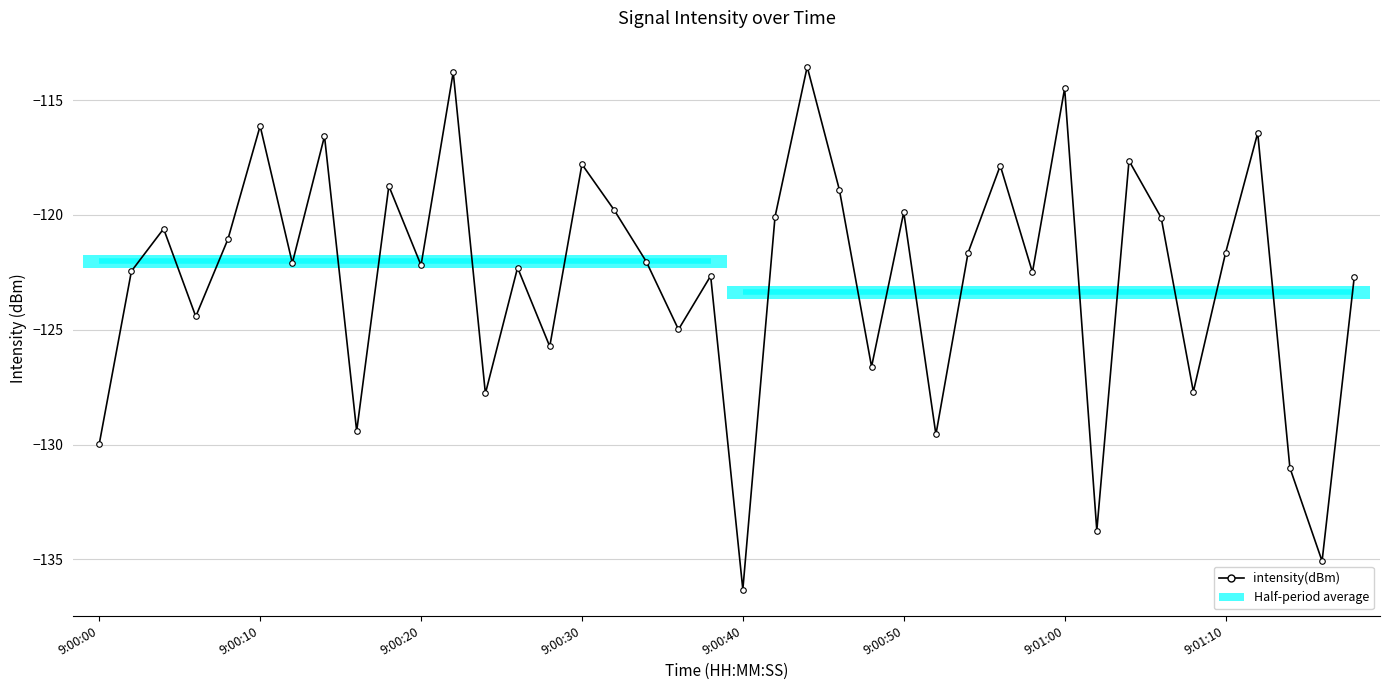

Is it true that the value at 14 is -84.6?

False